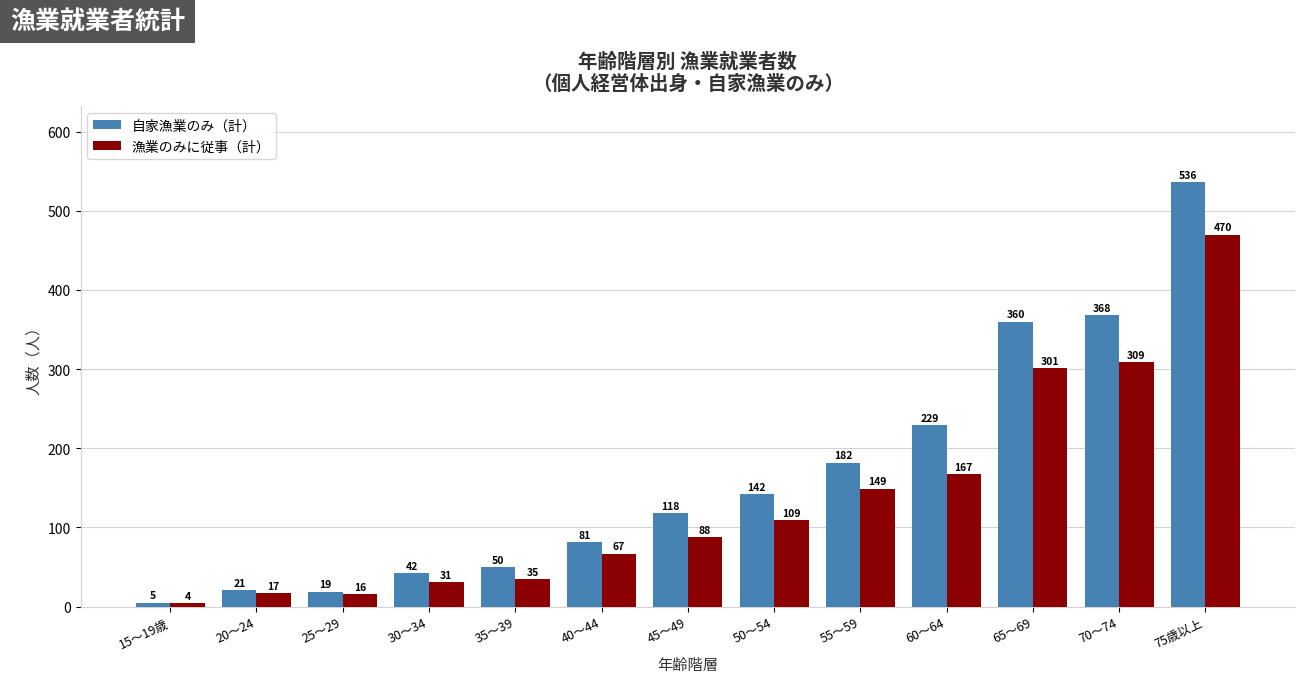

What is the total value across all series at 75歳以上?

1006